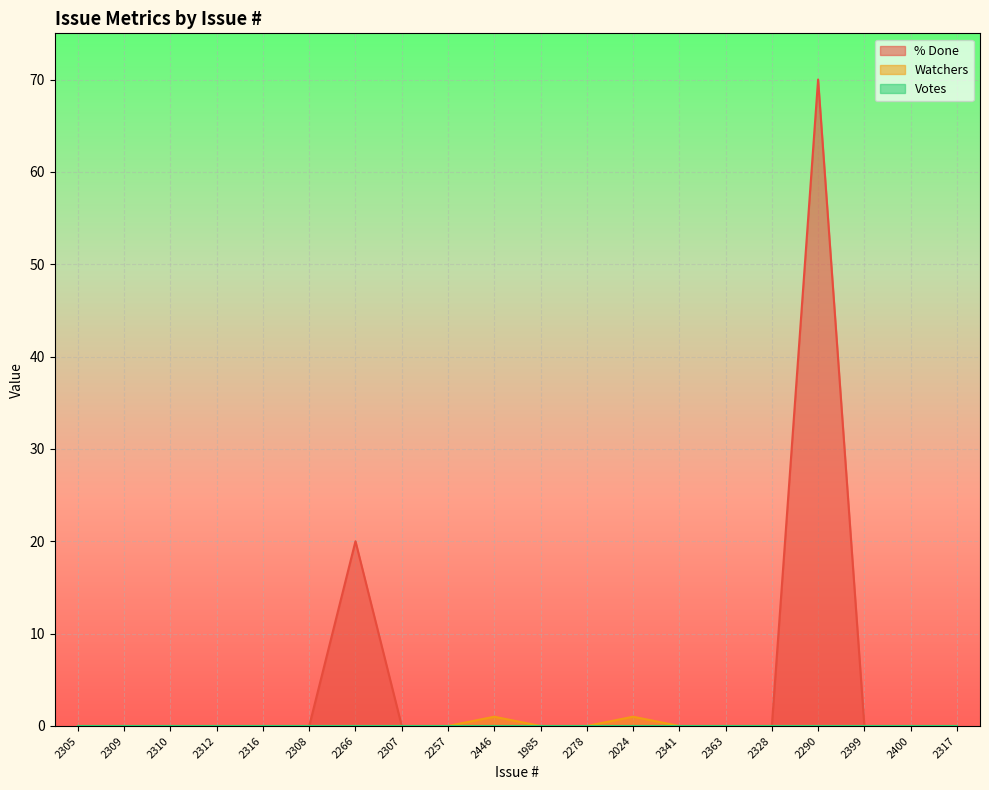

Which series has the largest range (max minus min)?

% Done